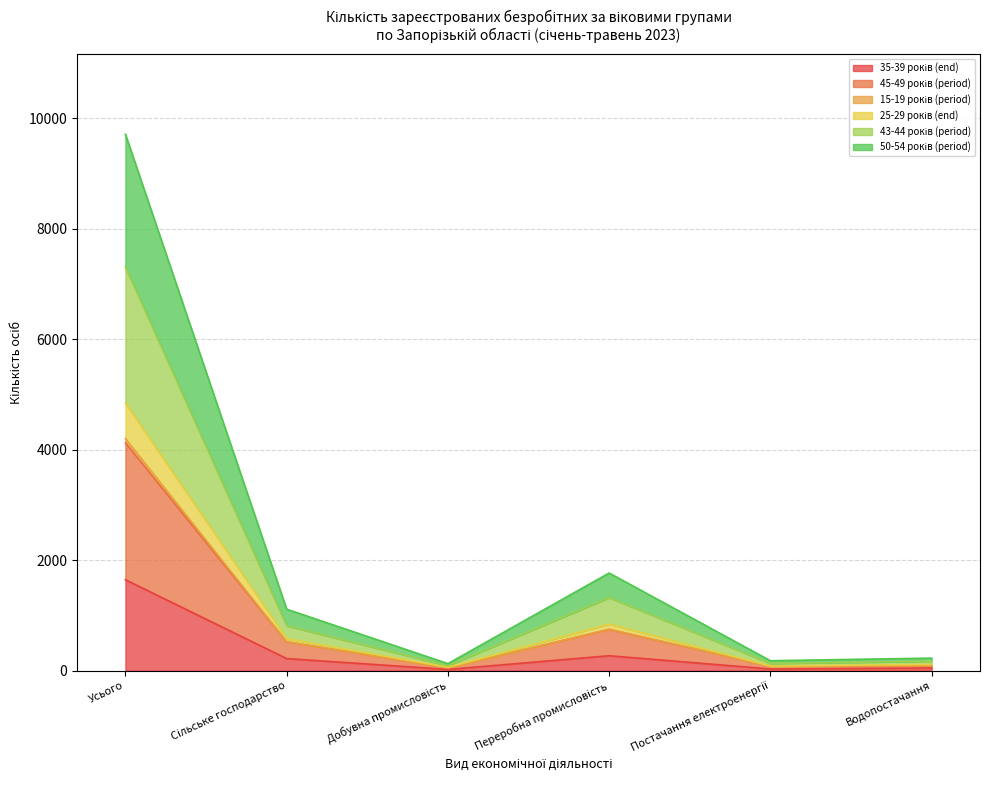

At which category is the sum across all series the highest?

Усього